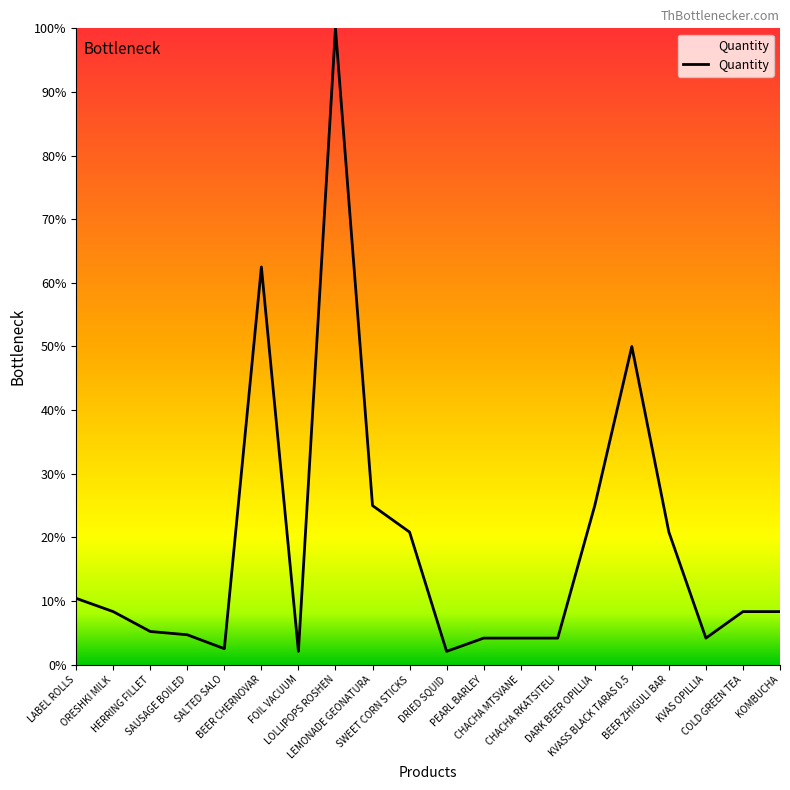

What is the difference between the second highest and minimum values?

60.4